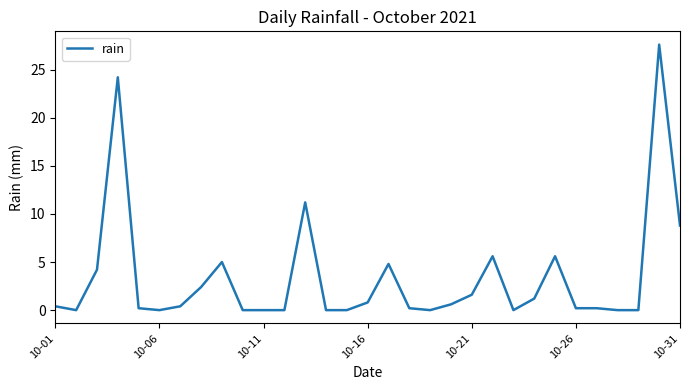

What is the difference between the maximum and minimum values?

27.6